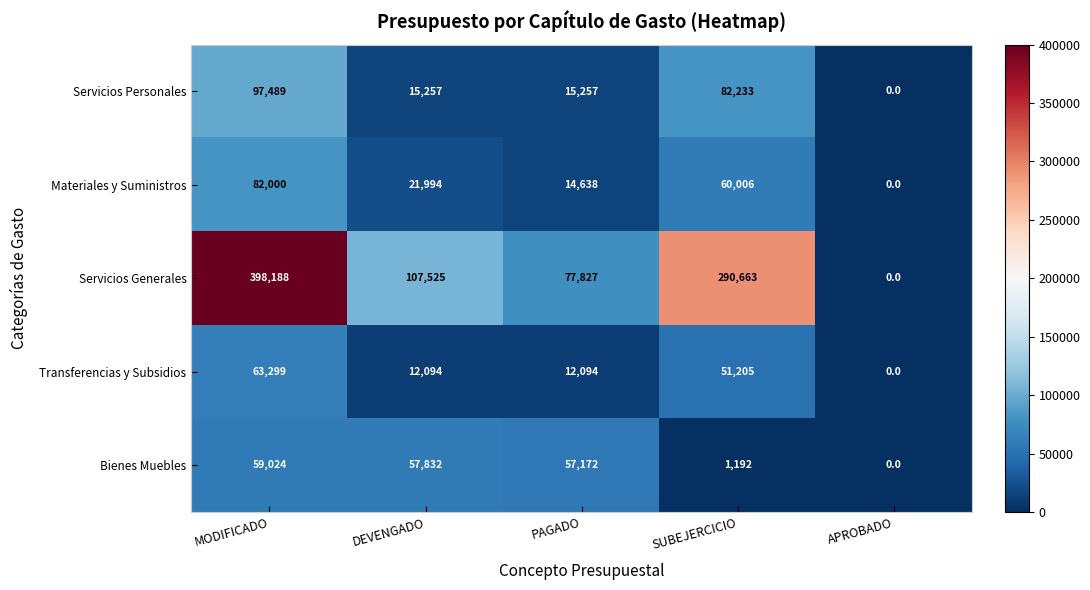

Which series has the widest spread of values?

Servicios Generales